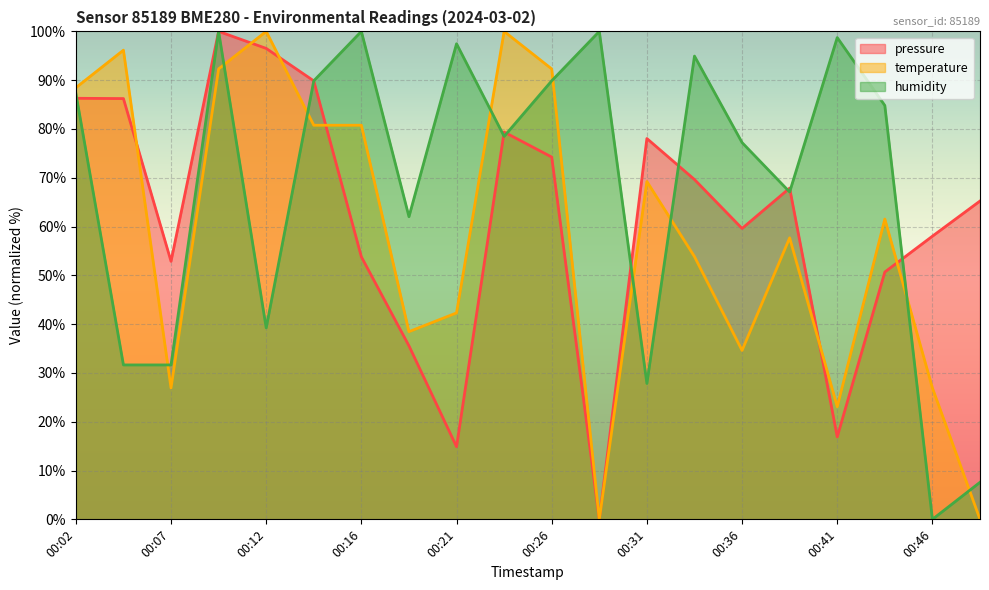

How many values in the humidity series exceed 84?

10